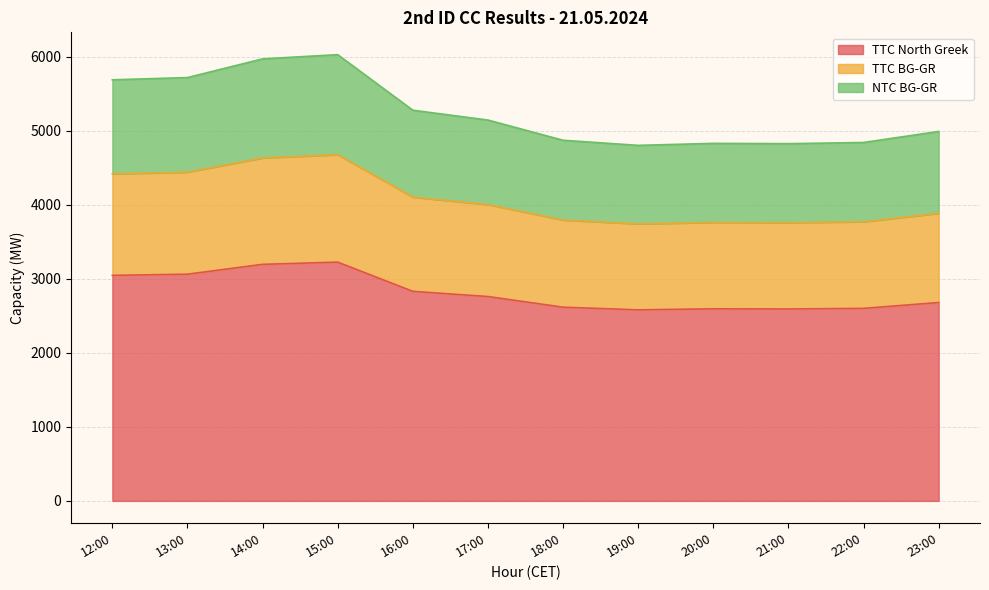

Reading left to right, what are all the values shown in this chart?

TTC North Greek: 3048	3064	3197	3227	2832	2762	2618	2582	2596	2594	2602	2681
TTC BG-GR: 4420	4443	4636	4679	4106	4005	3796	3744	3764	3761	3773	3887
NTC BG-GR: 5691	5721	5974	6031	5280	5147	4874	4805	4832	4828	4844	4993